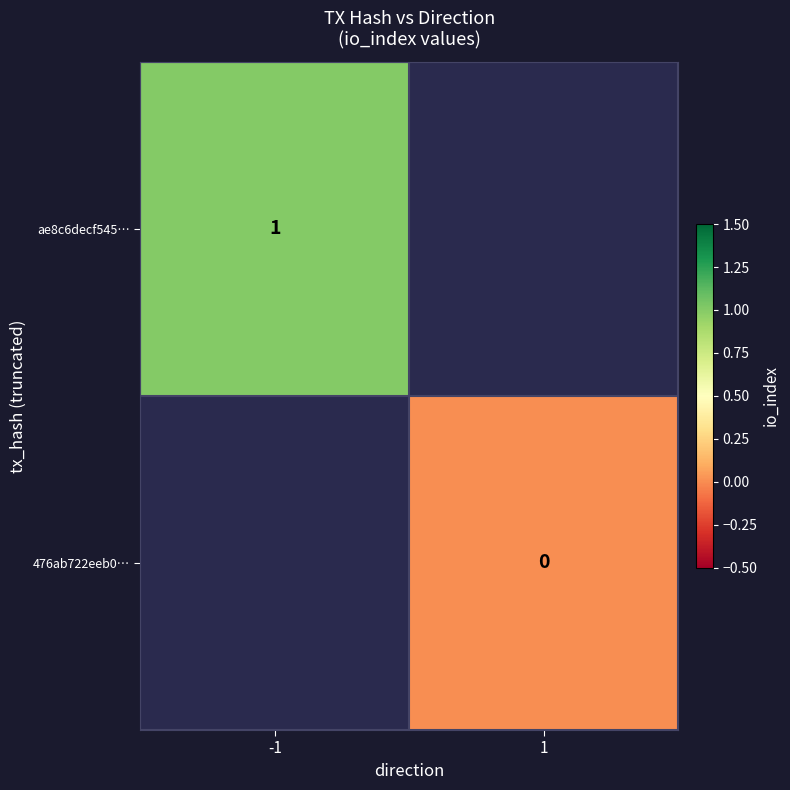

What is the greatest value displayed?

1.0